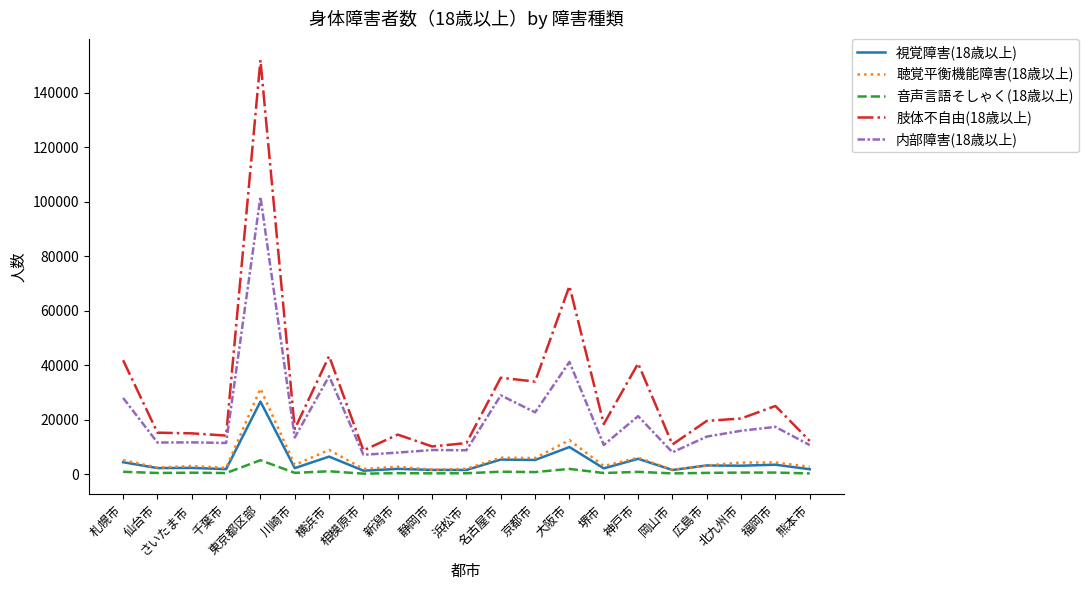

The 聴覚平衡機能障害(18歳以上) series shows 8896 at 横浜市. True or false?

True